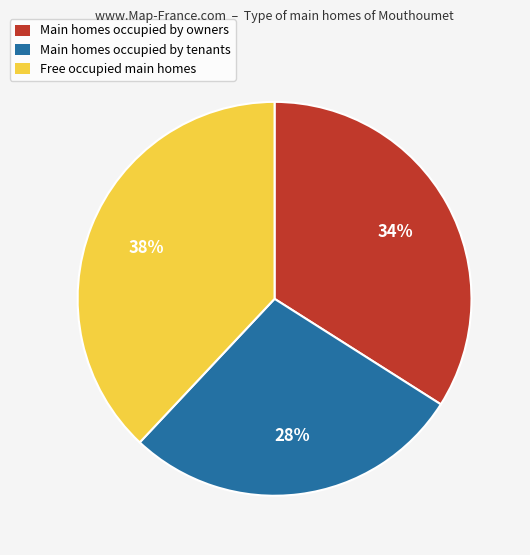

To the nearest percent, what is the difference between the largest and smallest slice percentages?

10%